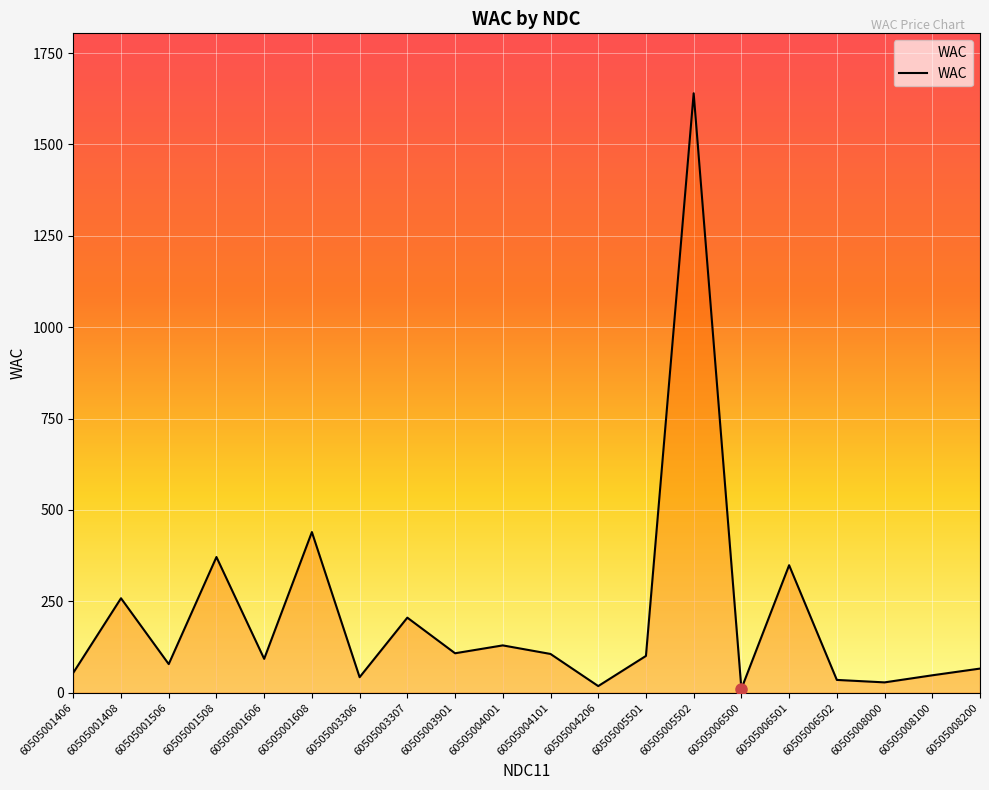

Where does the data first go above 100?

60505001408